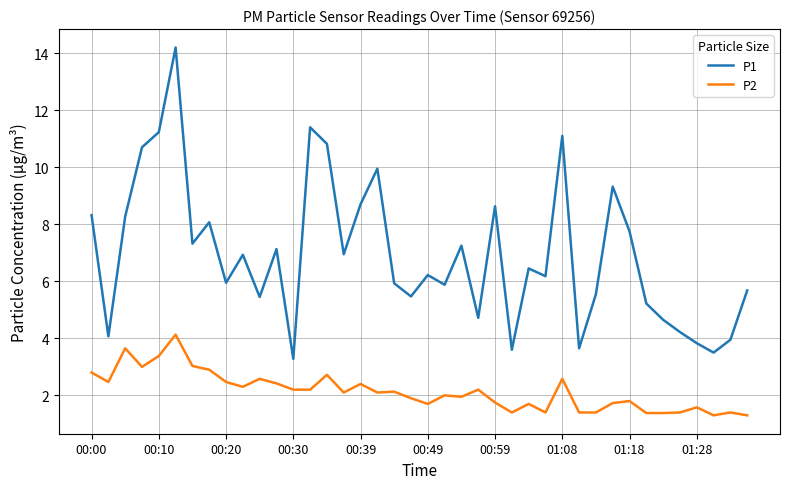

Which series has the largest total across all categories?

P1